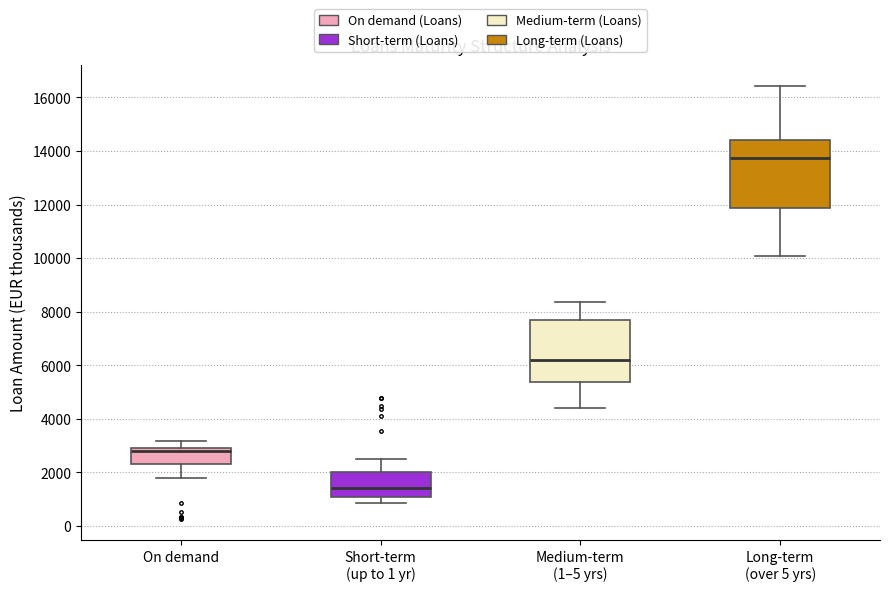

Reading left to right, read every box against the y-axis: the position of its median line, the range the box covers, and the ends of its whiskers. The values are not printed on the chart, so give them approximately, as read against the axis.

On demand: median 2800, box 2200 to 3000, whiskers 1800 to 3200
Short-term (up to 1 yr): median 1400, box 1000 to 2000, whiskers 800 to 2600
Medium-term (1–5 yrs): median 6200, box 5400 to 7800, whiskers 4400 to 8400
Long-term (over 5 yrs): median 13800, box 11800 to 14400, whiskers 10000 to 16400